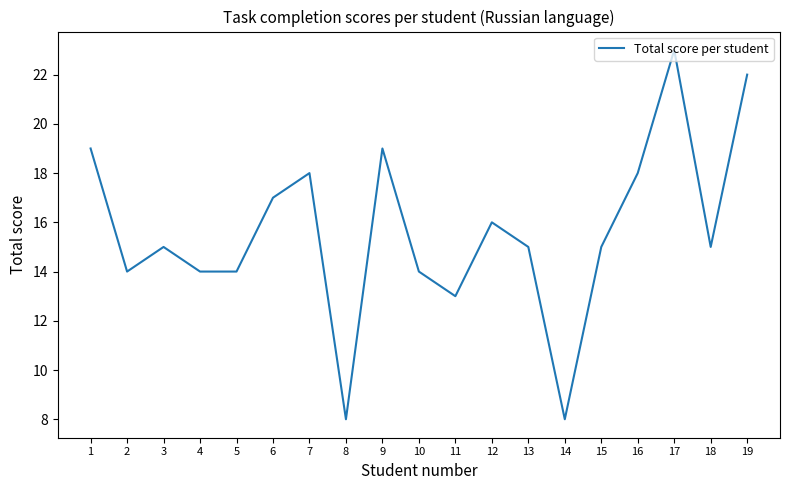

What is the change in value from 4 to 15?

+1